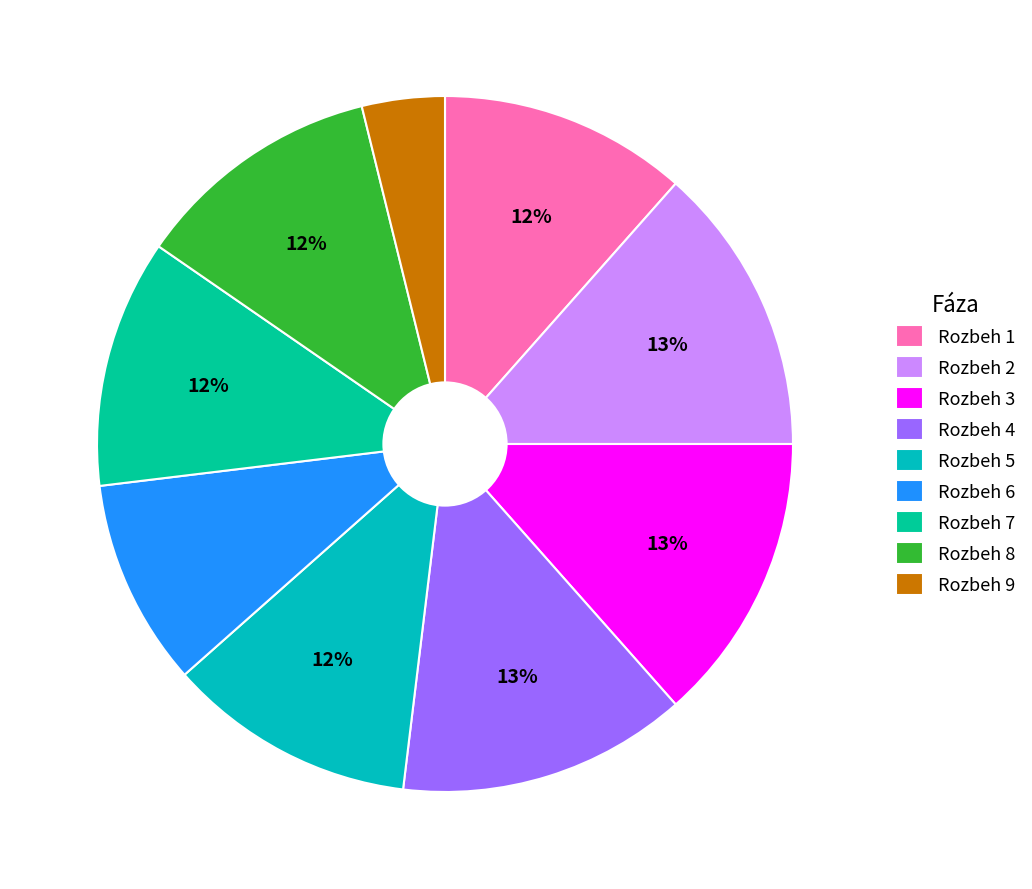

What percentage is the Rozbeh 6 slice, to the nearest percent?

10%